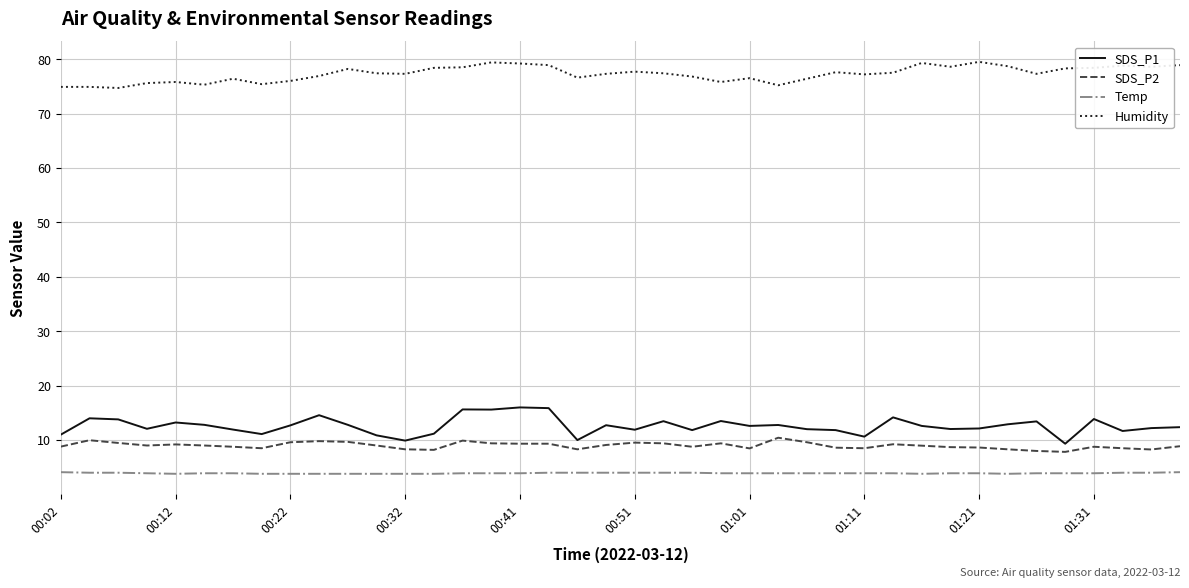

Does the chart display data point markers on the line(s)?

No